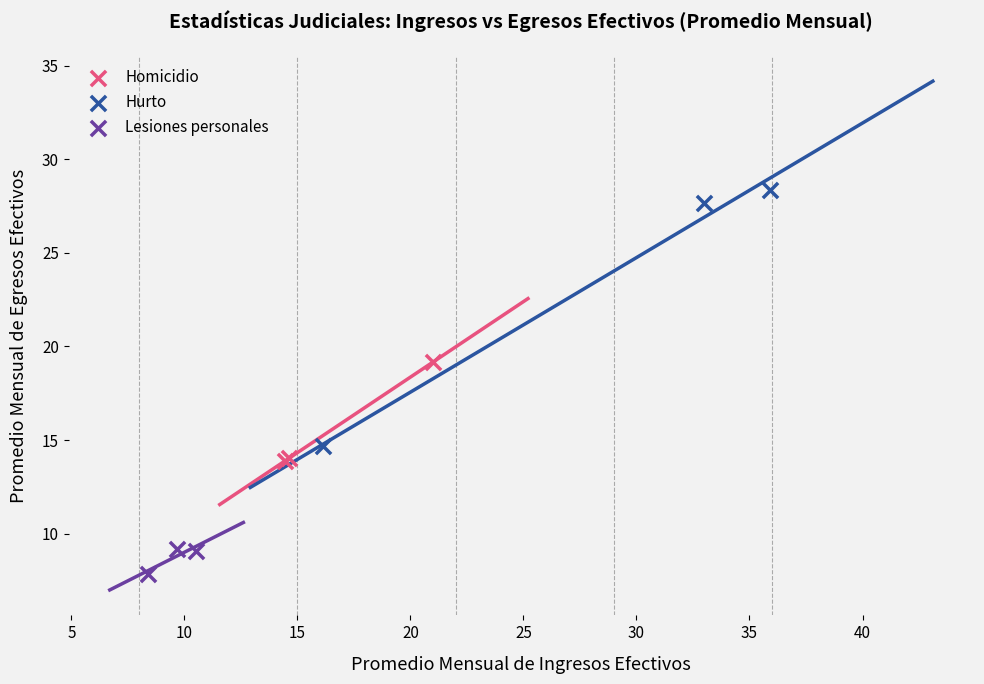

Which series reaches the minimum Y coordinate?

Lesiones personales